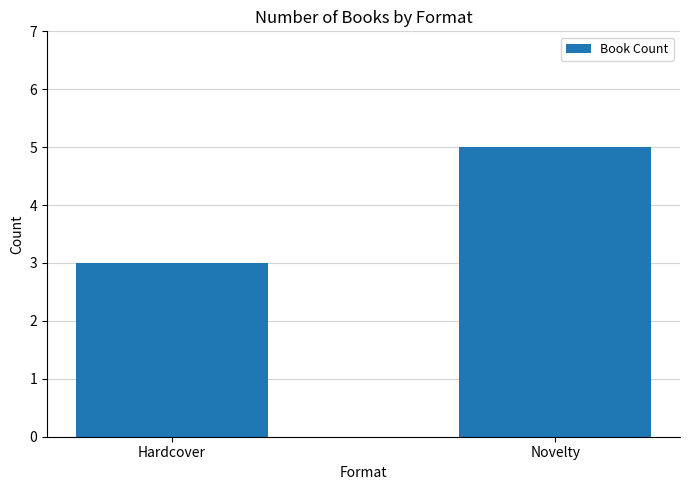

Reading right to left, list all the values displayed in this chart.

Novelty=5	Hardcover=3